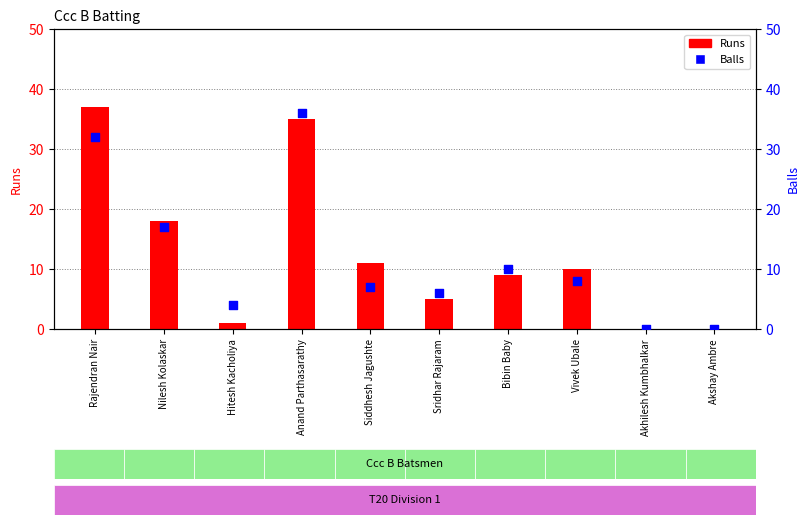

What are all the series names shown in the legend?

Runs, Balls